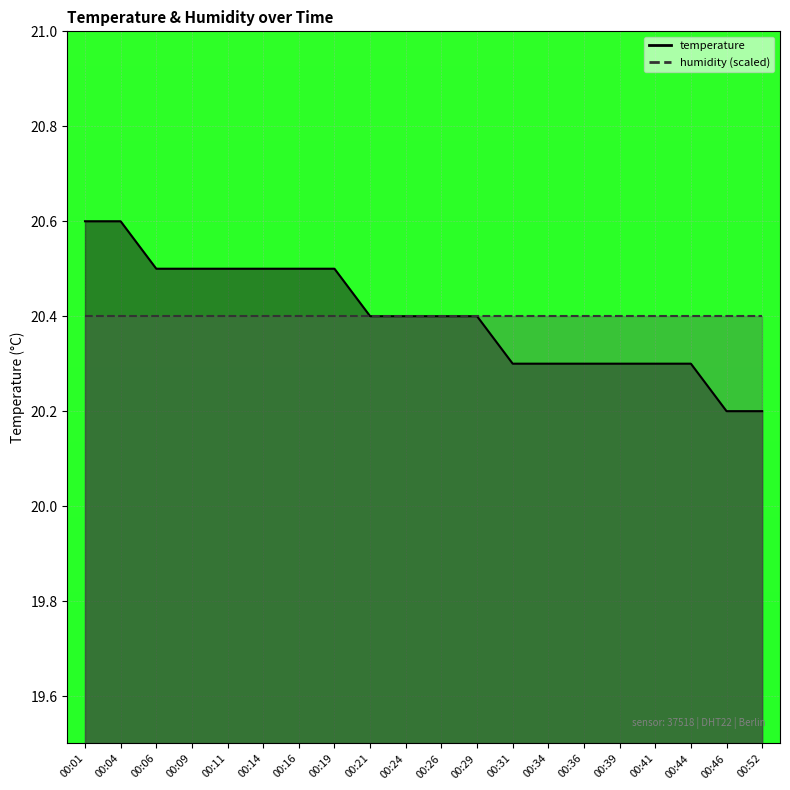

Is it true that the value at 00:52 is 6.2?

False